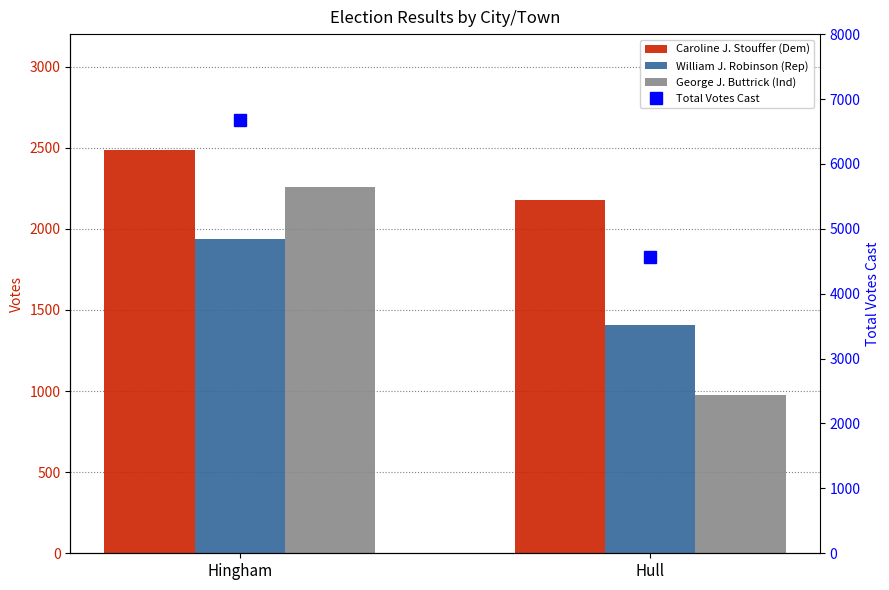

What are all the series names shown in the legend?

Caroline J. Stouffer (Dem), William J. Robinson (Rep), George J. Buttrick (Ind), Total Votes Cast